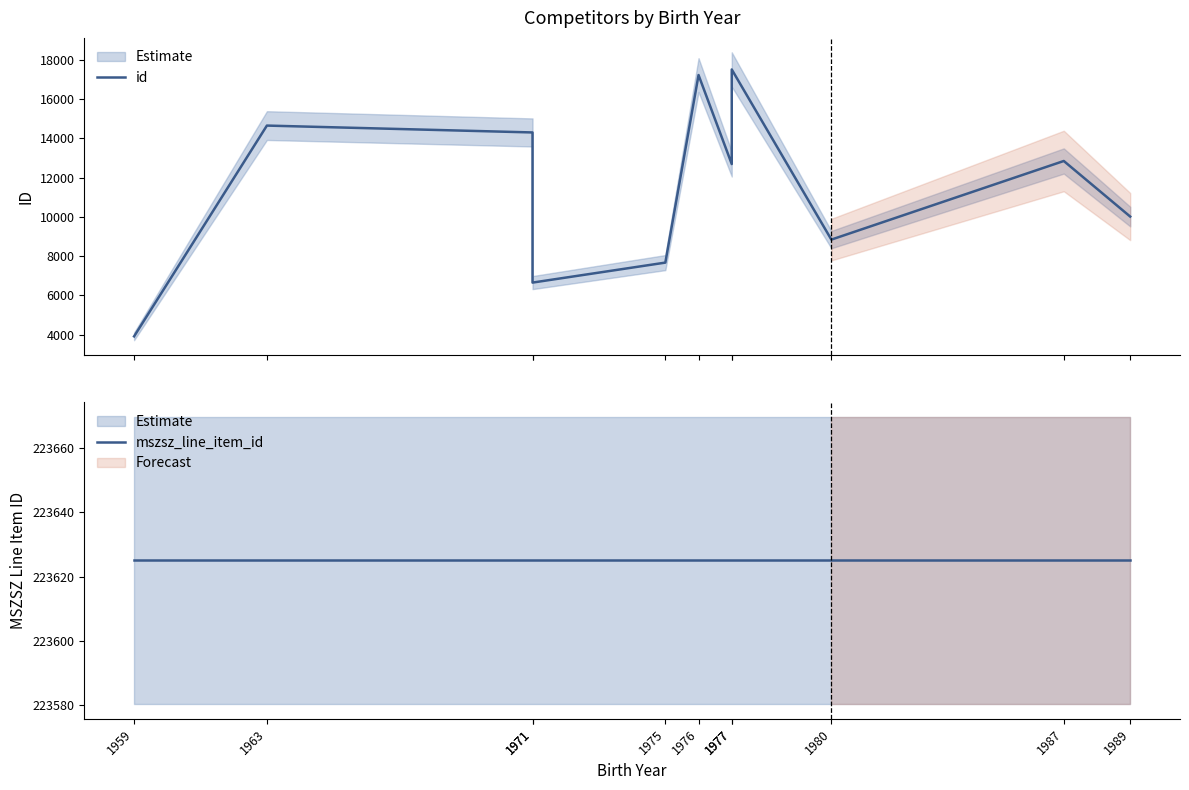

What is the value of the mszsz_line_item_id point at the 9th from the left?

223625